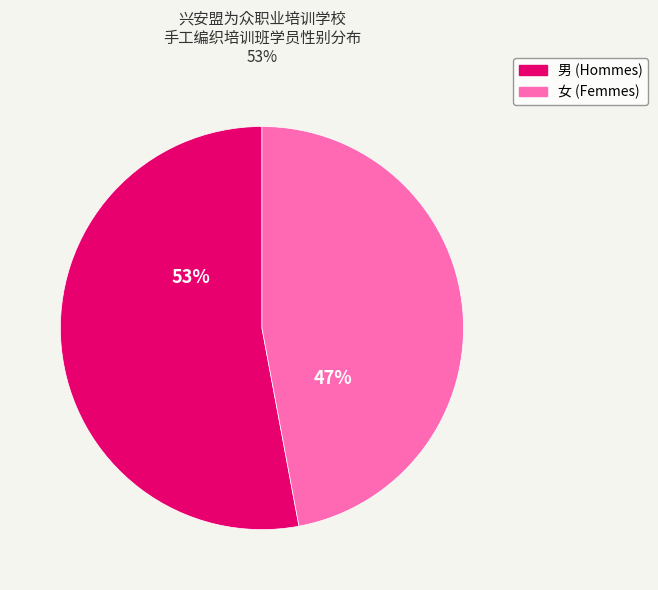

Combined, do 男 (Hommes) and 女 (Femmes) account for over 50%?

Yes